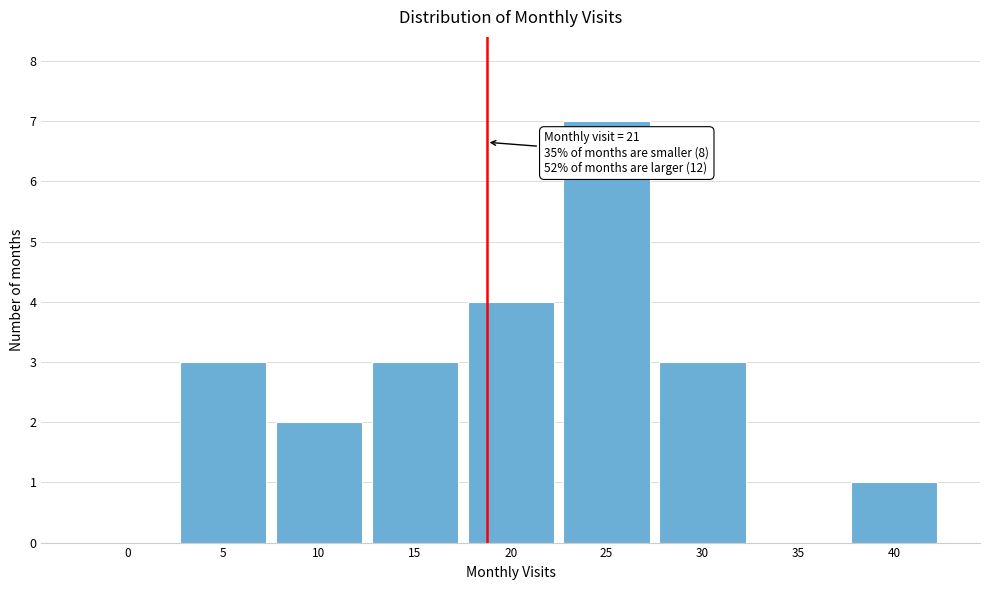

Reading left to right, list all the values displayed in this chart.

0=0	5=3	10=2	15=3	20=4	25=7	30=3	35=0	40=1